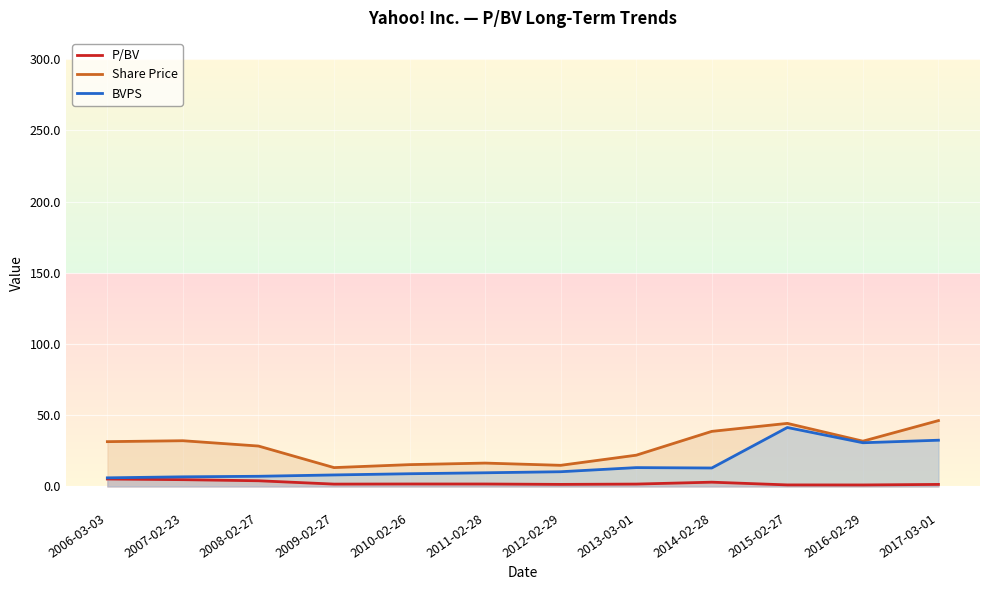

At which category does the chart reach its peak across all series?

2017-03-01